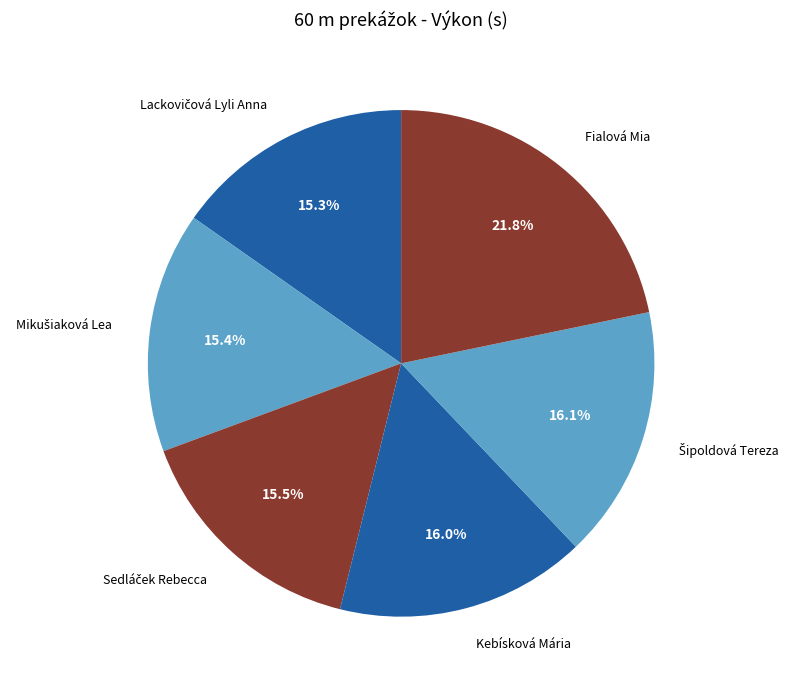

To the nearest percent, what is the difference between the largest and smallest slice percentages?

6%